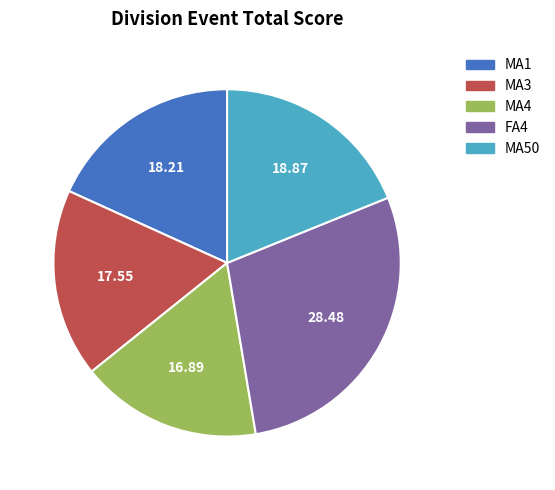

Is it true that FA4 is 28% of the pie?

True